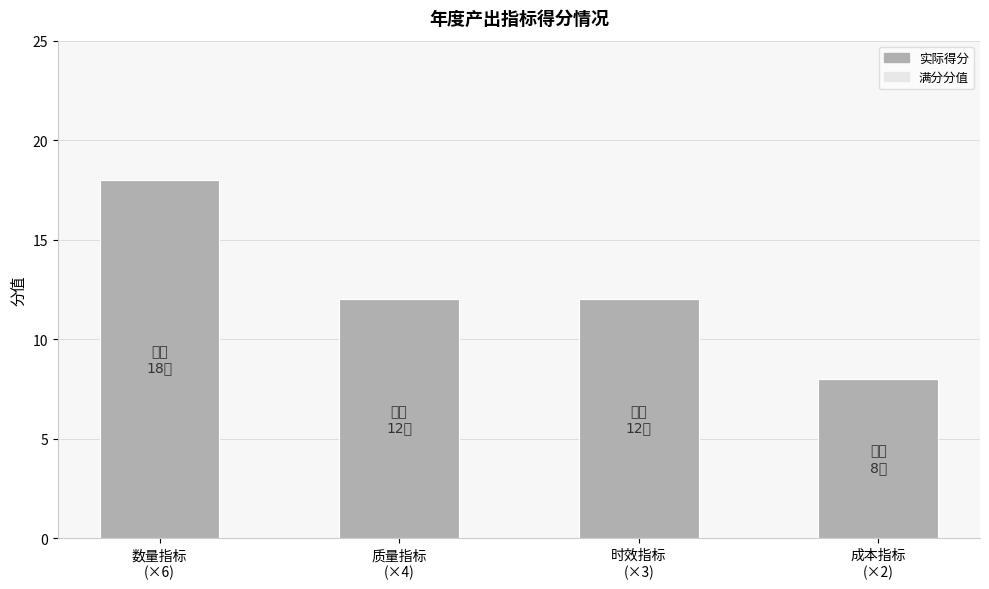

What is the value of the 4th bar from the left?

8